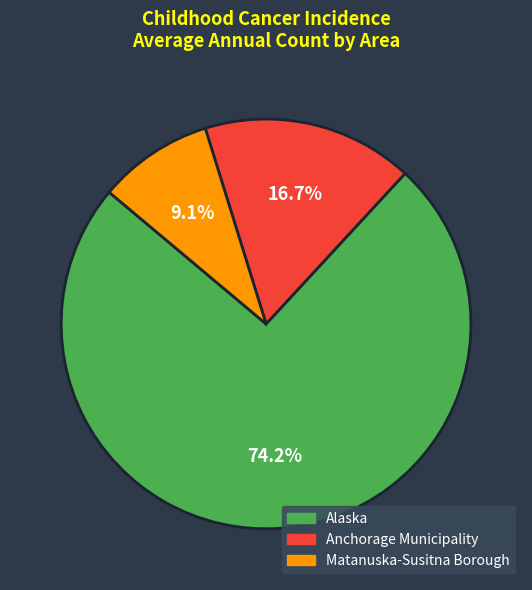

The Matanuska-Susitna Borough slice represents 9% of the pie. True or false?

True